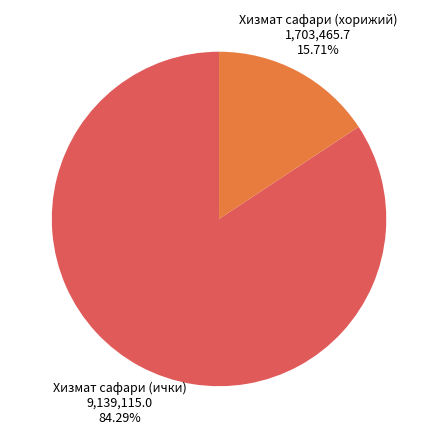

What is the ratio of the value at Хизмат сафари (ички) to the value at Хизмат сафари (хорижий)?

5.4